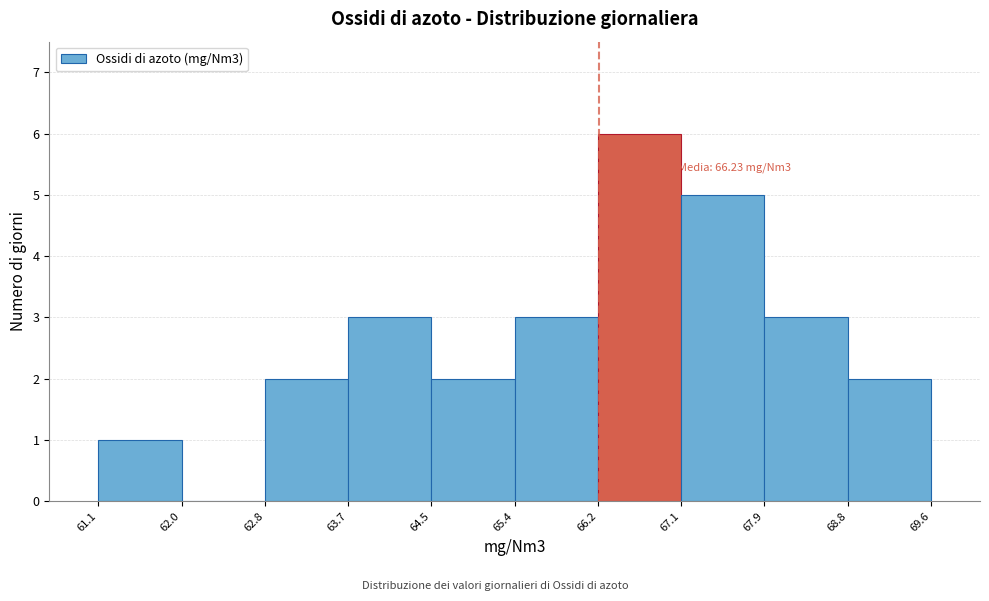

Over which range of the x-axis is the bar tallest?

66.2 to 67.1